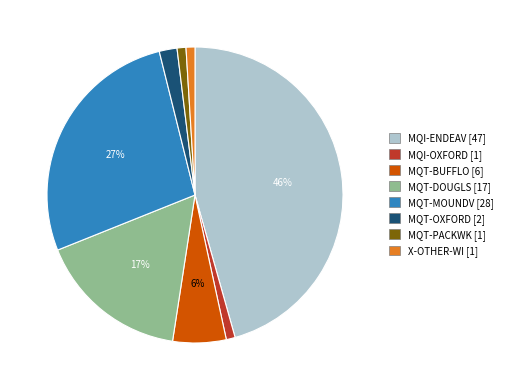

Which slice is the largest?

MQI-ENDEAV